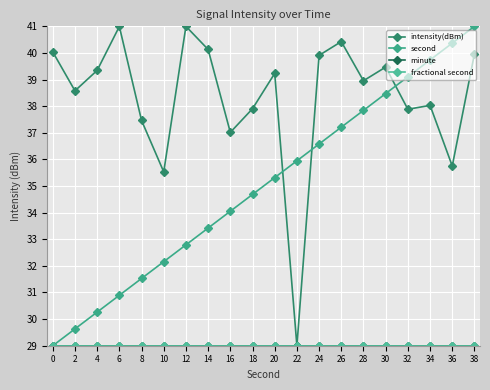

The fractional second series shows 16.3 at 0. True or false?

False